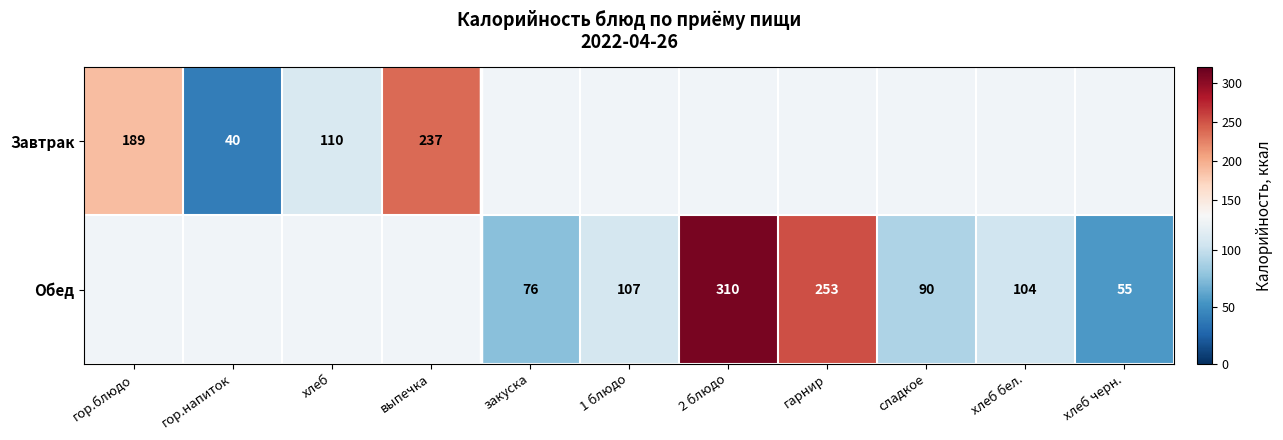

Is it true that Обед equals 392 at гарнир?

False